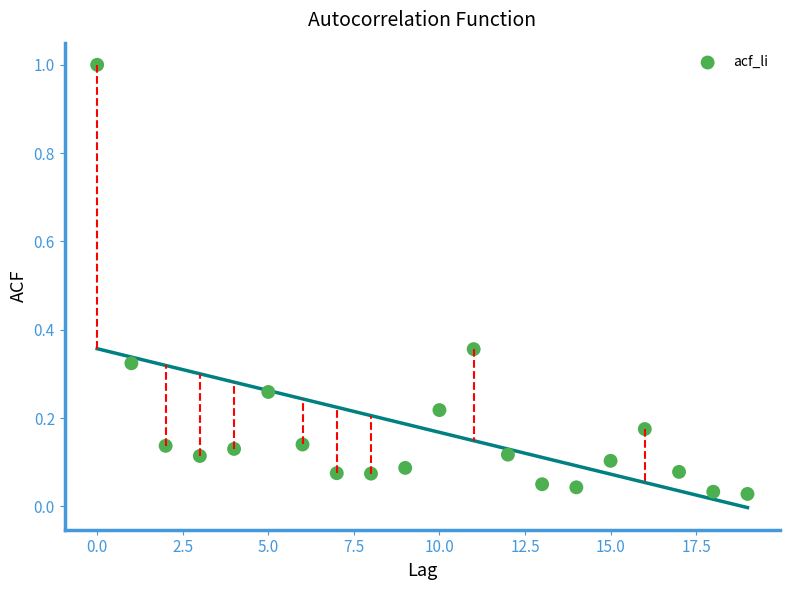

What is the range of Y values (max minus min)?

1.0